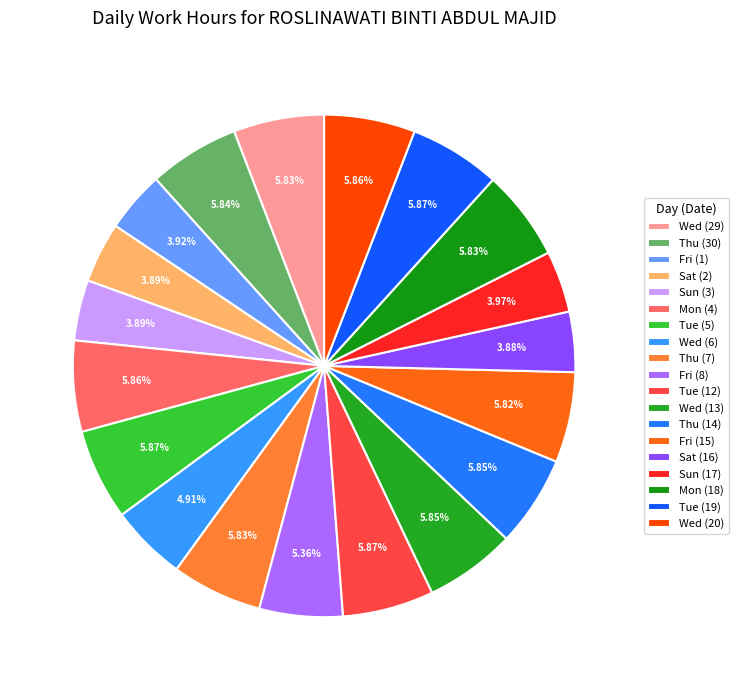

Which slice is the largest?

Tue (12)